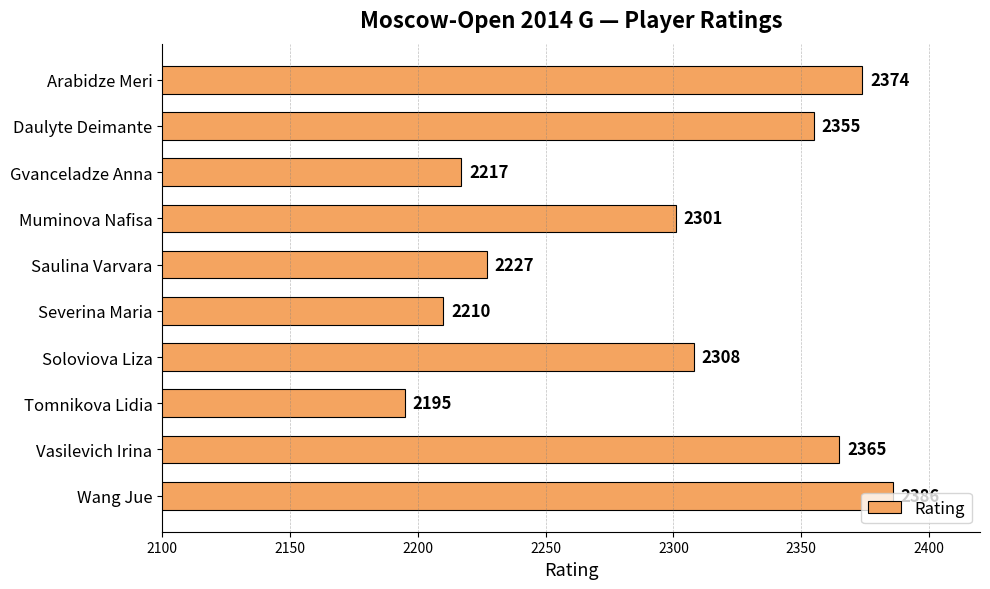

Rank the categories by value from highest to lowest.

Wang Jue, Arabidze Meri, Vasilevich Irina, Daulyte Deimante, Soloviova Liza, Muminova Nafisa, Saulina Varvara, Gvanceladze Anna, Severina Maria, Tomnikova Lidia